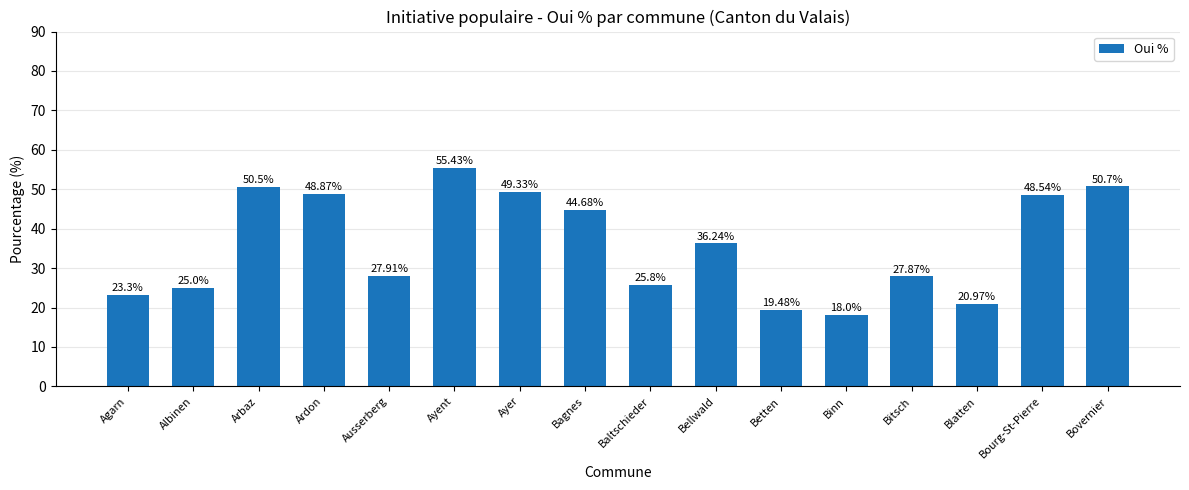

What is the maximum value shown in the chart?

55.4